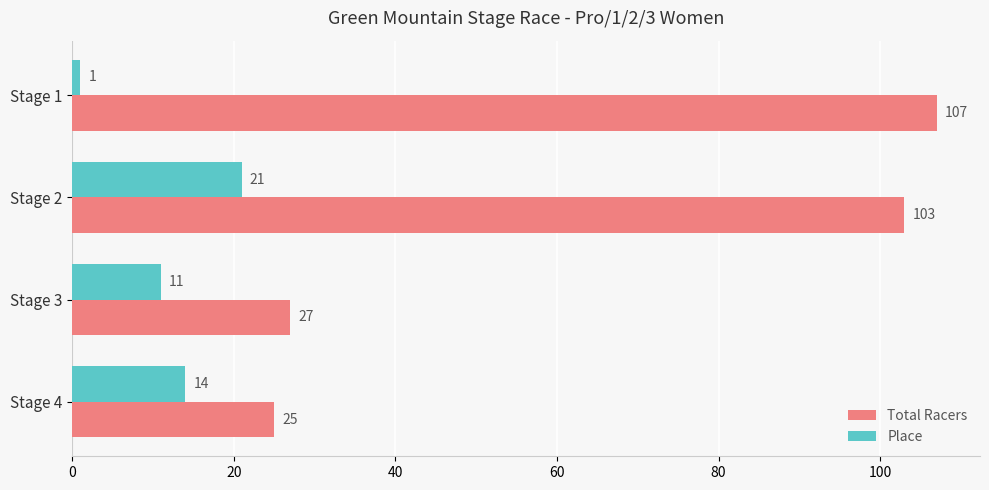

At which label is Place closest to 11?

Stage 3